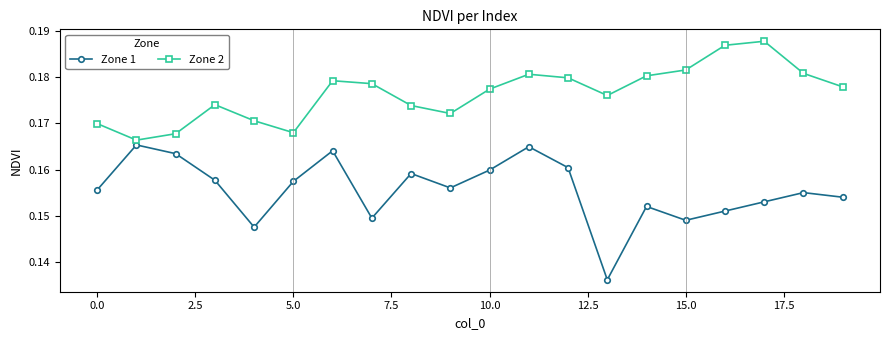

At how many categories does at least one series exceed 0?

20